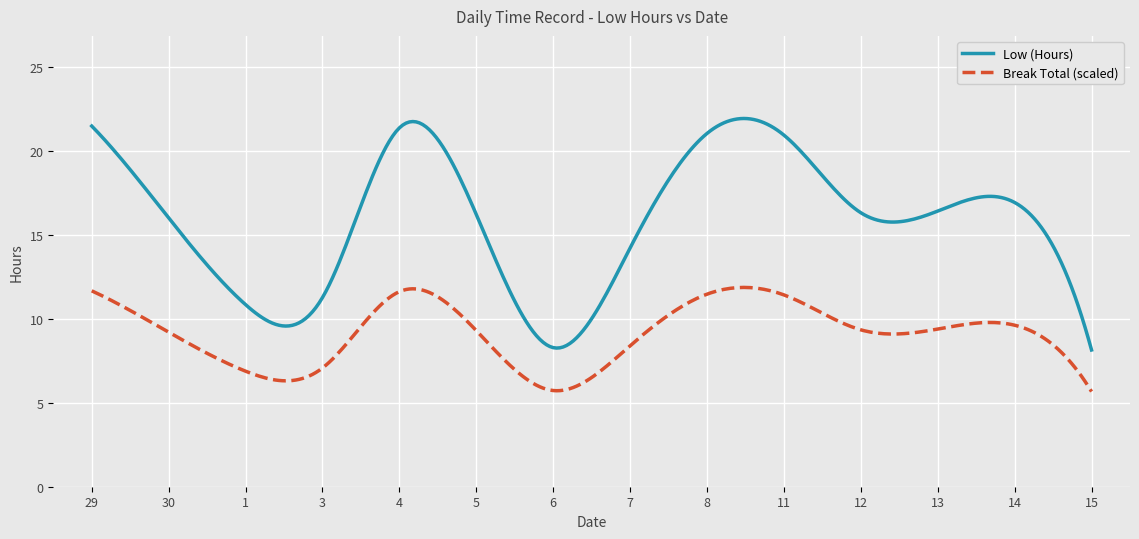

Rank the series by their average value, from lowest to highest.

Break Total (scaled), Low (Hours)